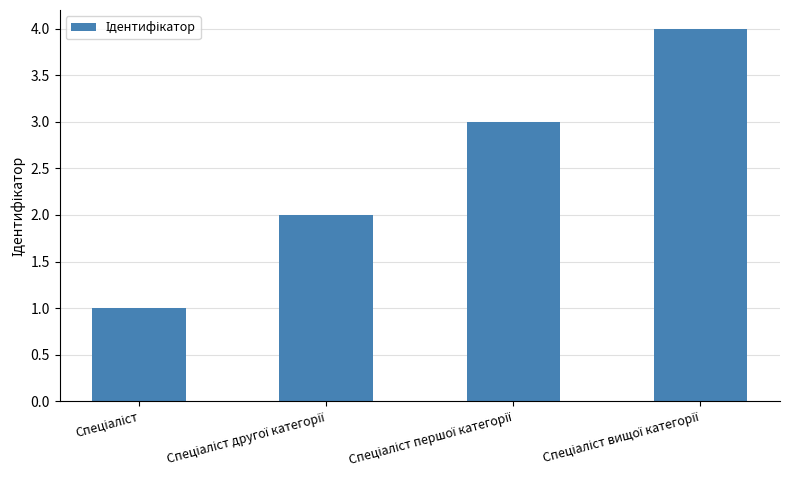

What is the value of the 4th bar from the left?

4